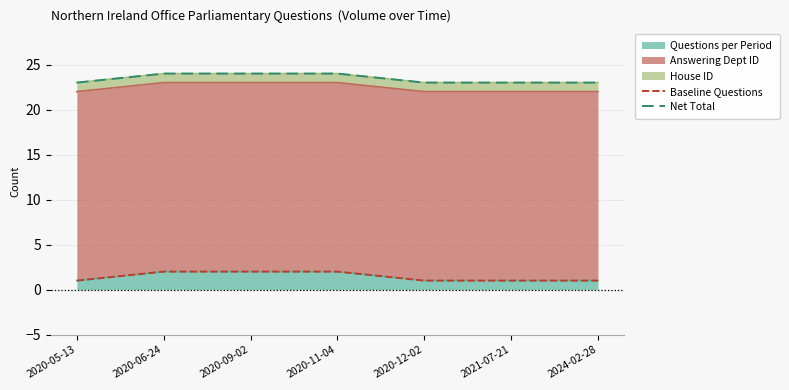

True or false: Baseline Questions has more than 2 interior local peaks.

False